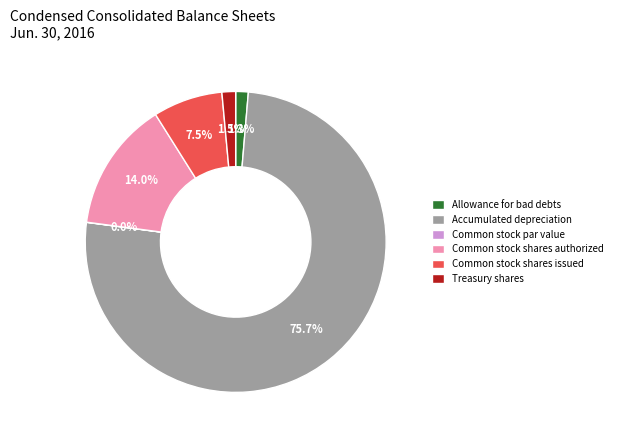

Is Common stock shares issued the majority of the pie?

No